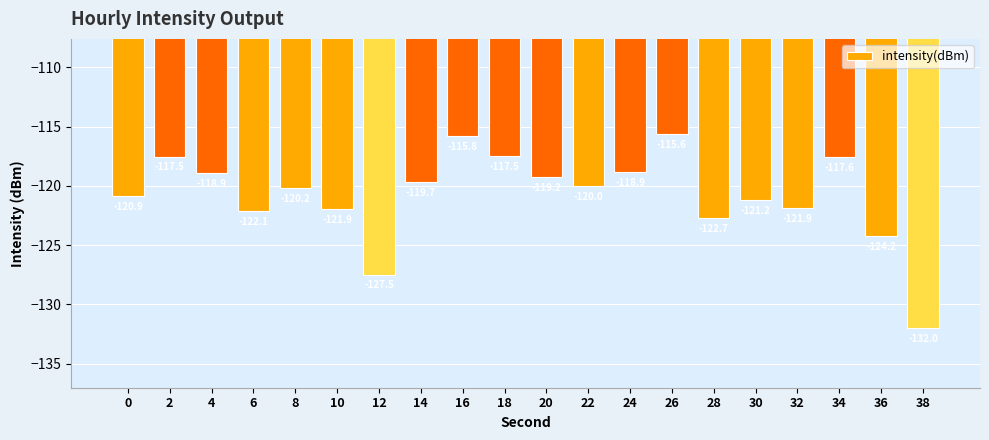

Are the bars horizontal?

No